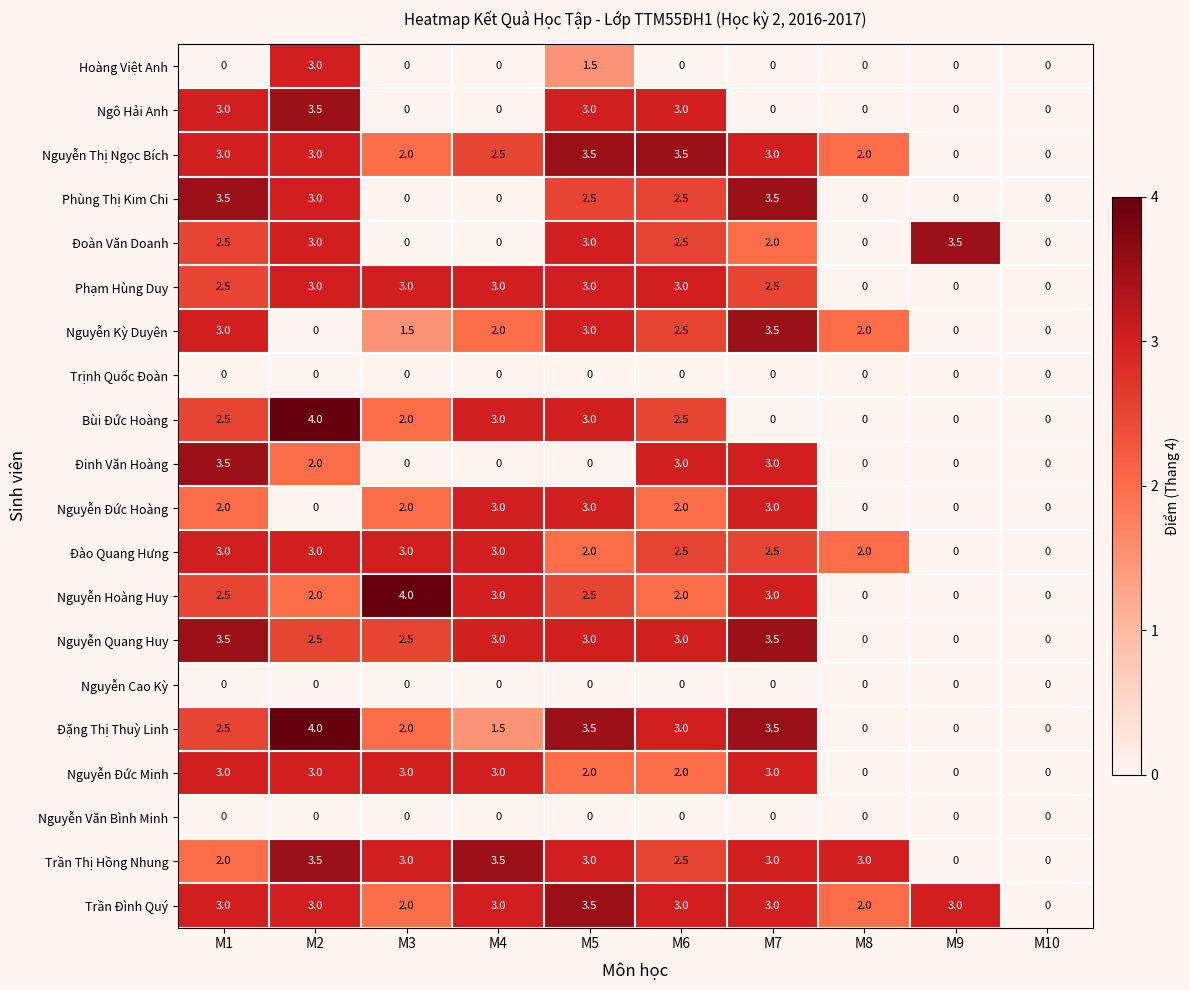

What is the average value of the Trần Thị Hồng Nhung series?

2.4